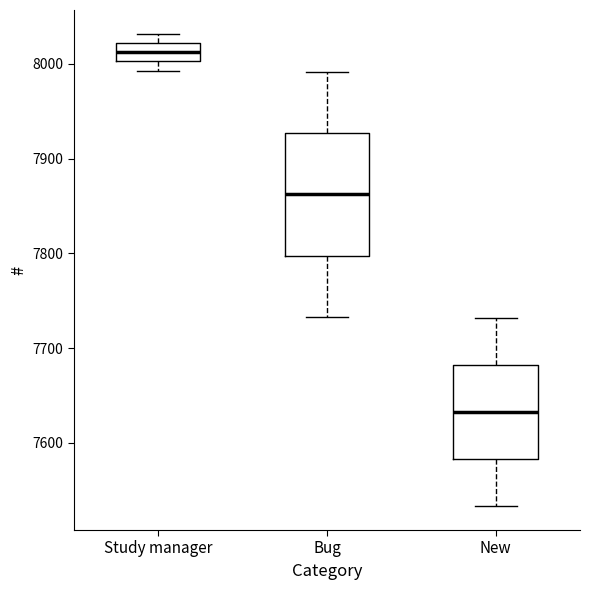

Reading left to right, transcribe this box plot: for each box, give where its median line is, the range the box spans, and where its two whiskers end, as read against the y-axis. The values are not printed on the chart, so give them approximately, as read against the axis.

Study manager: median 8010, box 8000 to 8020, whiskers 7990 to 8030
Bug: median 7860, box 7800 to 7930, whiskers 7730 to 7990
New: median 7630, box 7580 to 7680, whiskers 7530 to 7730